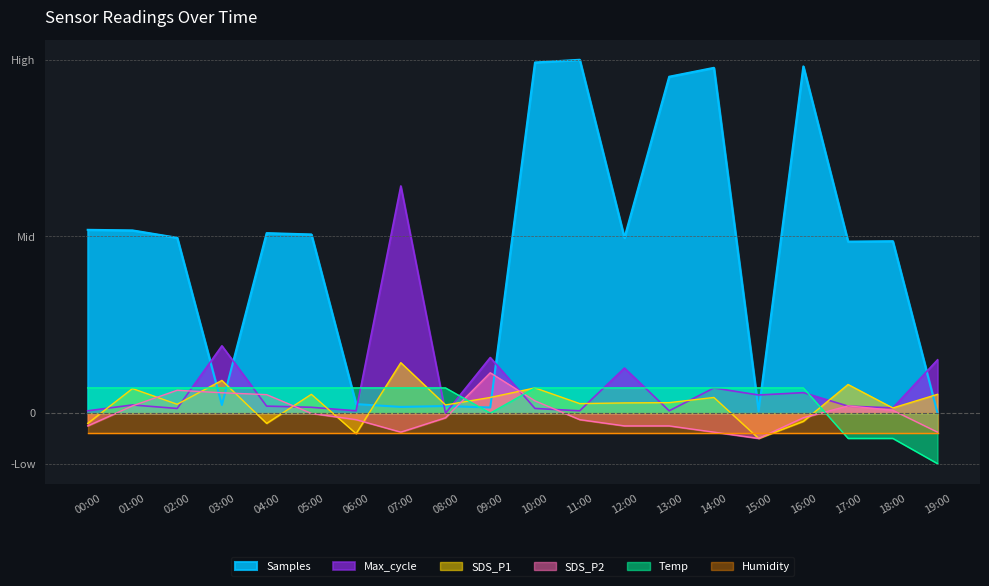

Which series changed the most between 12:00 and 17:00?

Temp